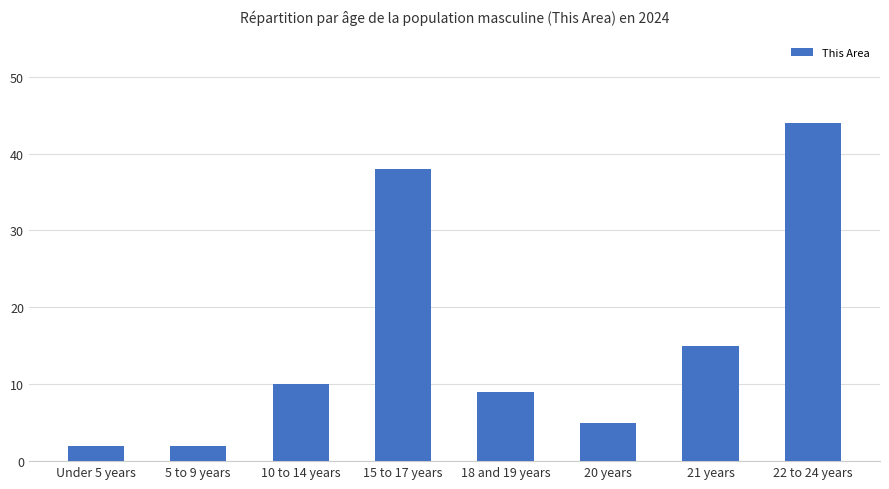

Approximately how many times larger is the value at 15 to 17 years compared to 22 to 24 years?

0.9